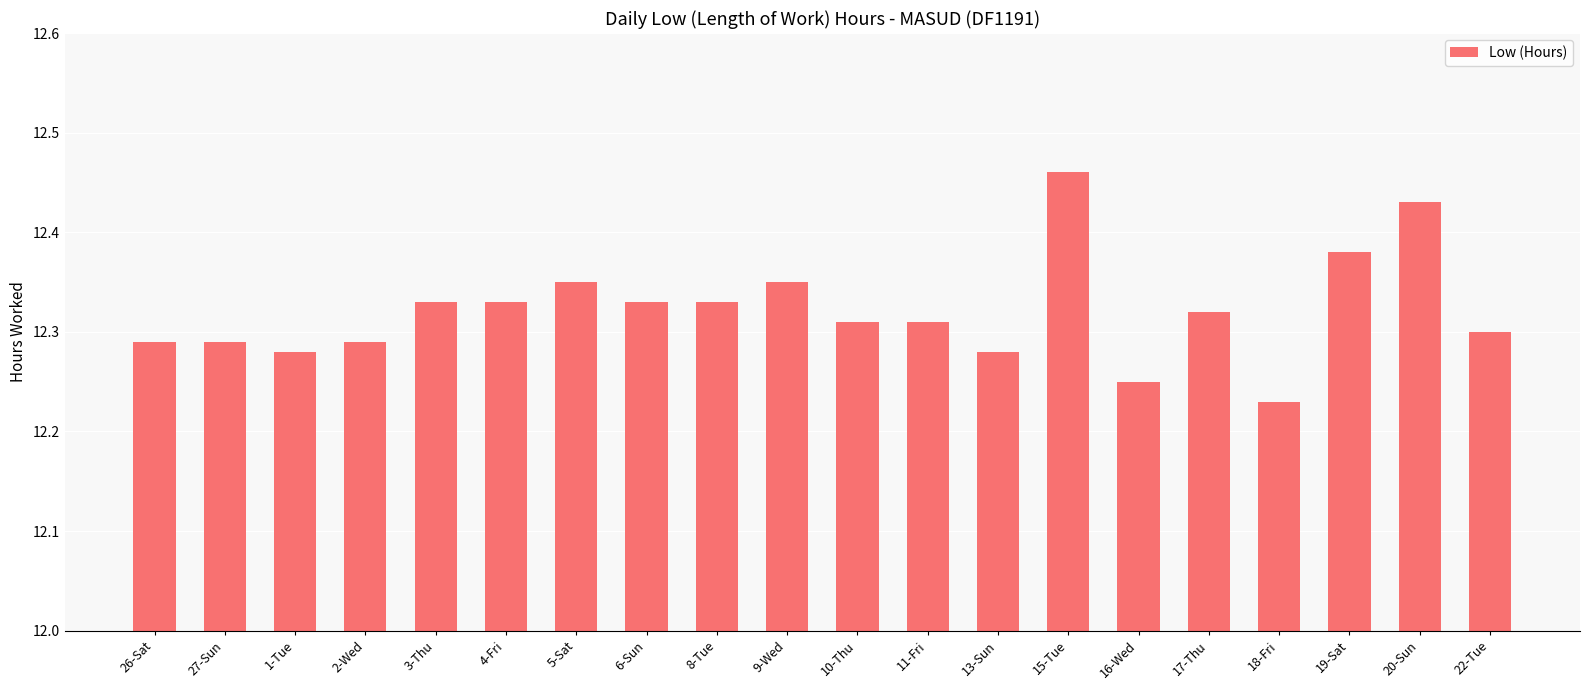

Which label corresponds to the smallest value in the chart?

18-Fri